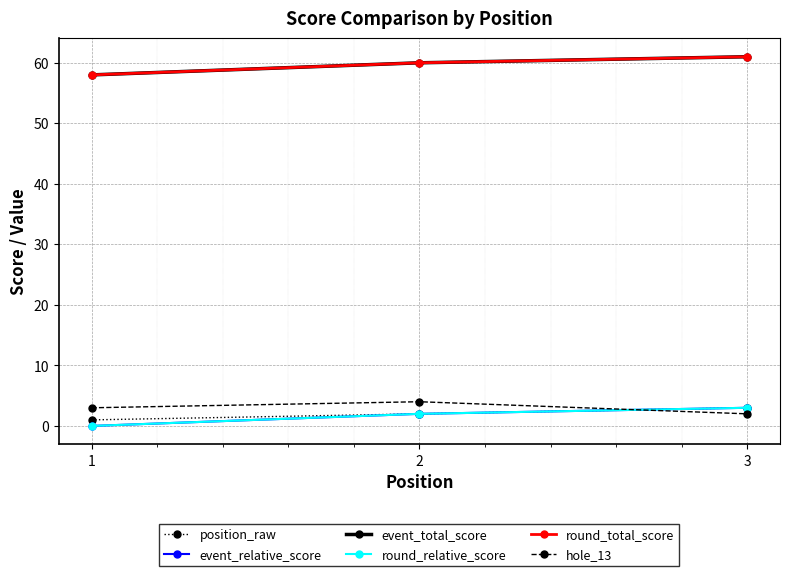

At which category does the chart reach its minimum across all series?

1